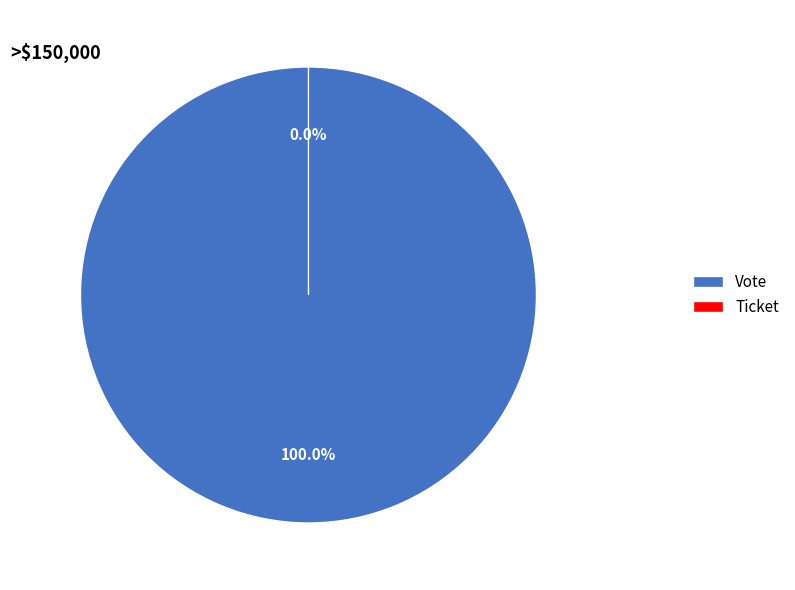

Is it true that Ticket is 7% of the pie?

False